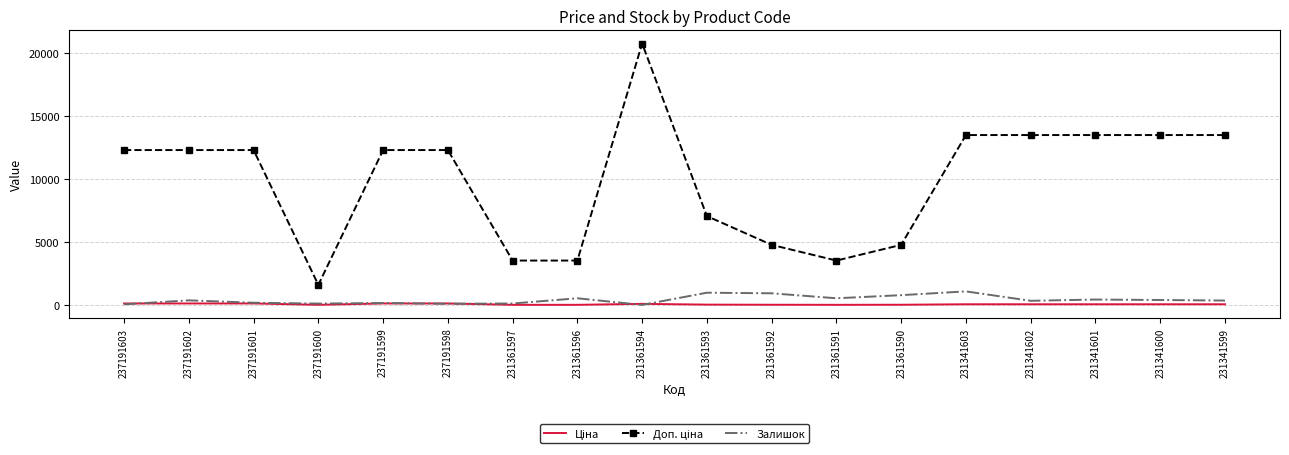

At which category is the sum across all series the highest?

231361594